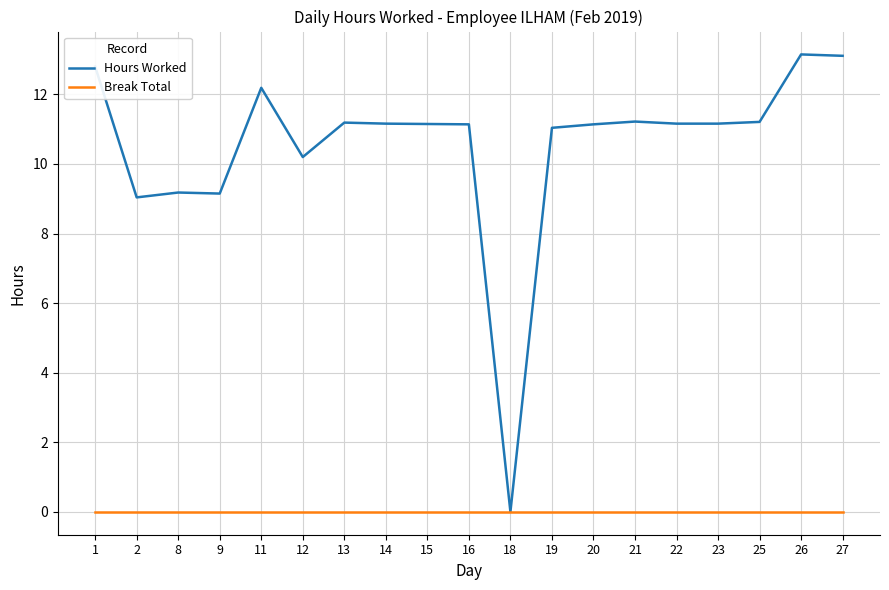

Does the chart have visible grid lines?

Yes